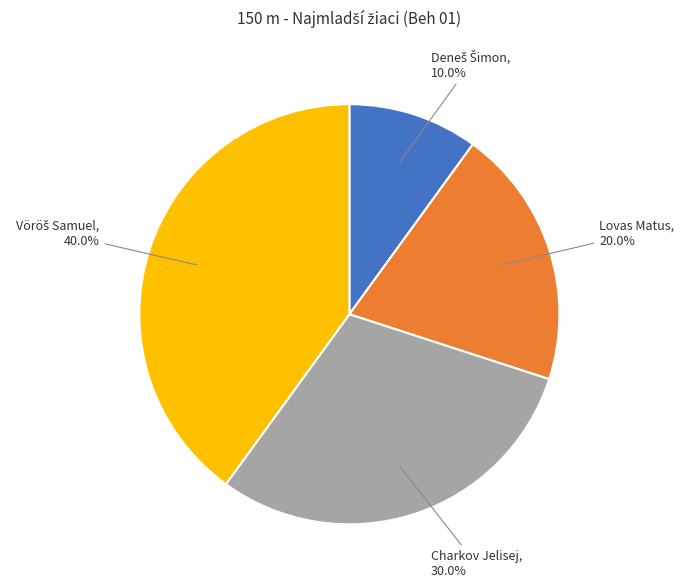

How many segments does this pie chart have?

4